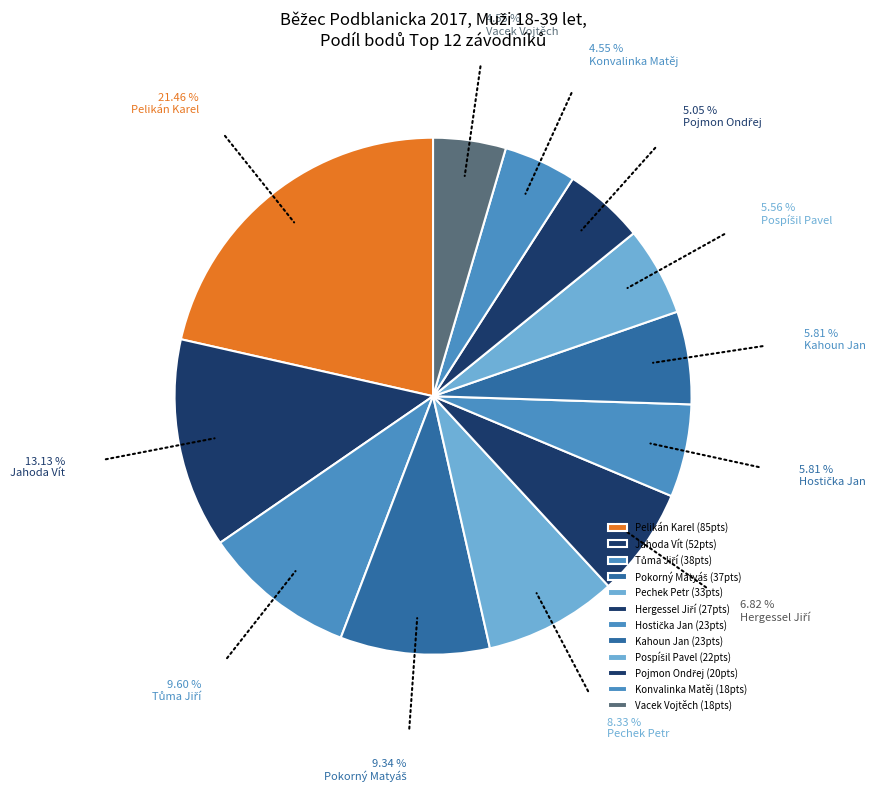

What is the change in value from Pelikán Karel to Pokorný Matyáš?

-48